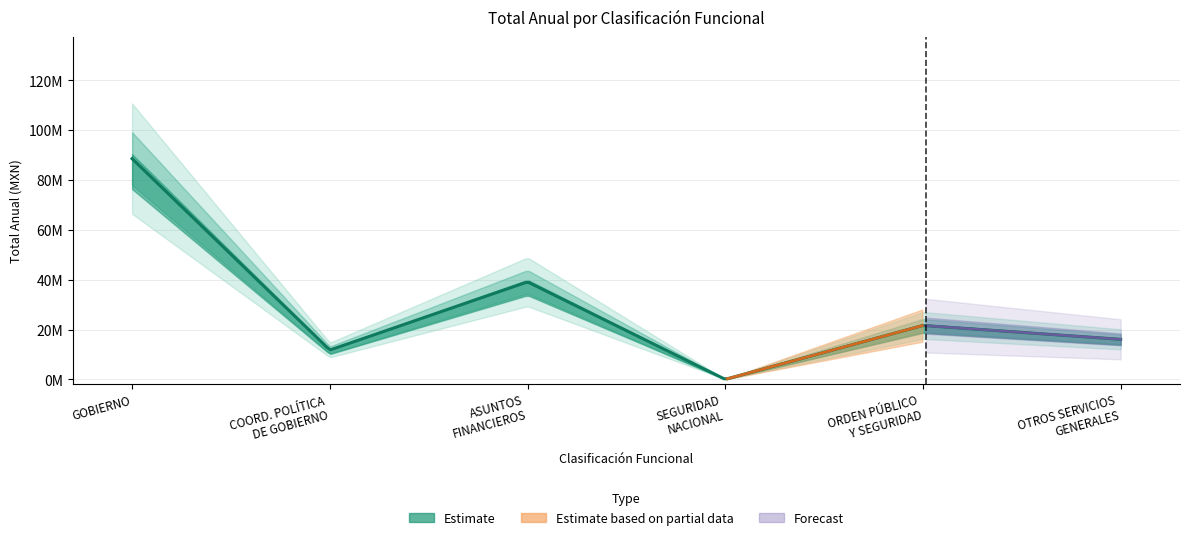

Reading left to right, transcribe all the data shown in this chart.

88582513	11760296	39125010	0	21631515	16065692